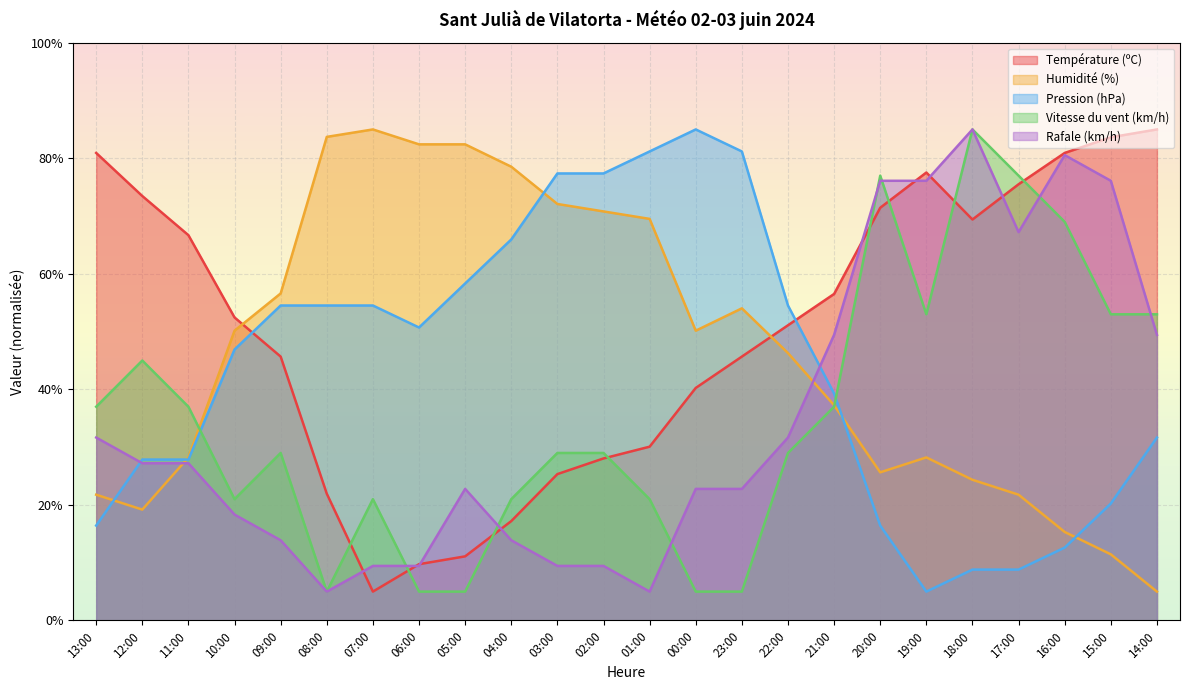

Where does the Température (ºC) series first go above 52?

13:00